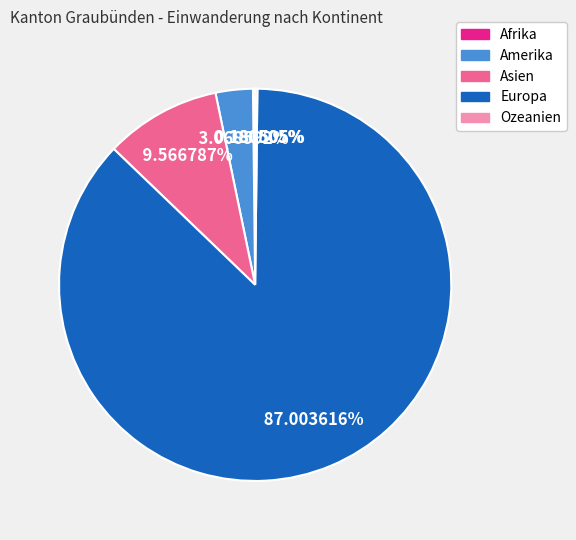

Is the sum of Asien and Europa greater than half?

Yes